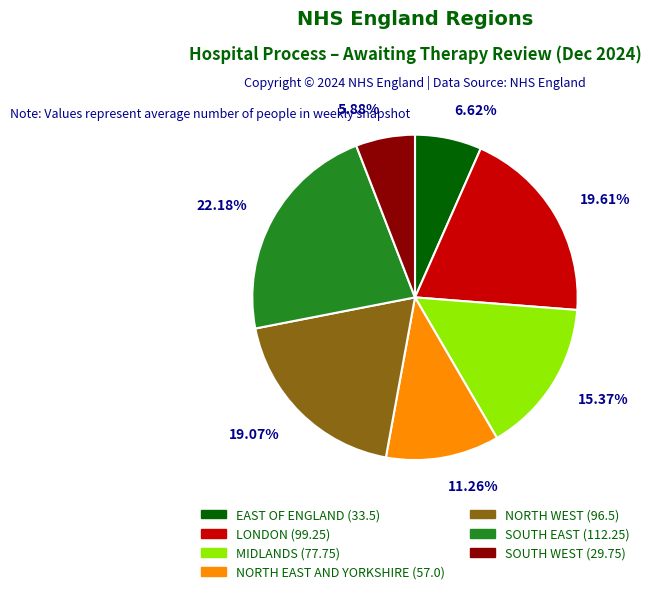

Count the number of slices in the pie.

7